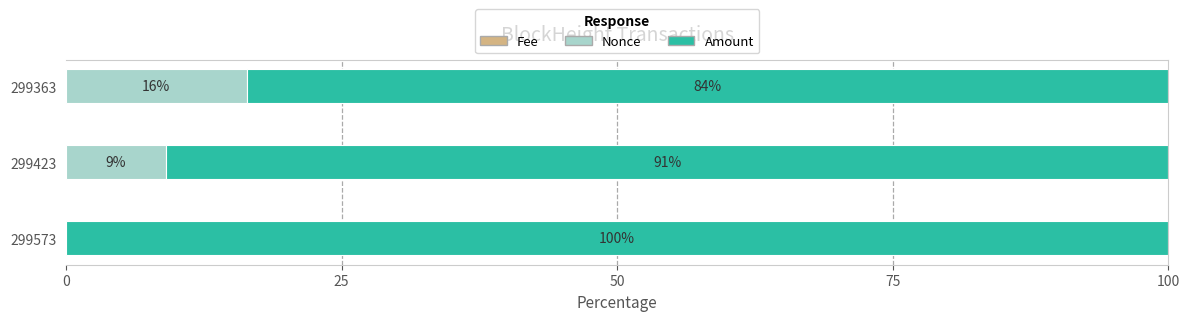

What is the total value across all series at 299423?

100.0